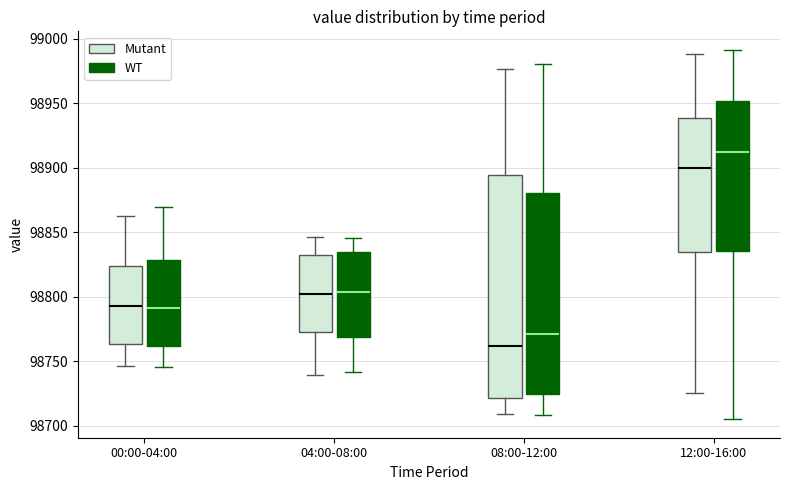

Comparing the boxes themselves (not the whiskers), which one is the tallest?

08:00-12:00 (Mutant)